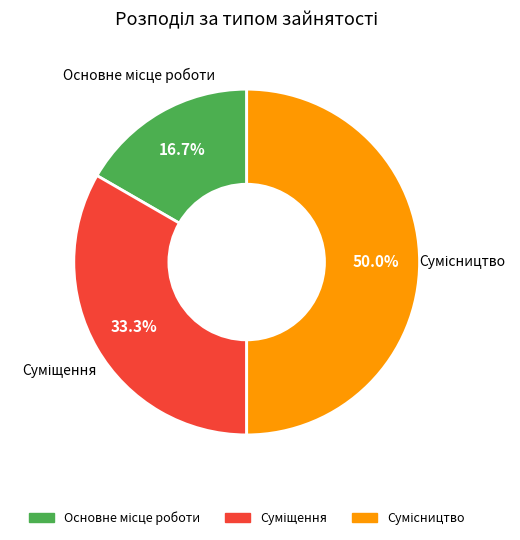

Count the number of slices in the pie.

3